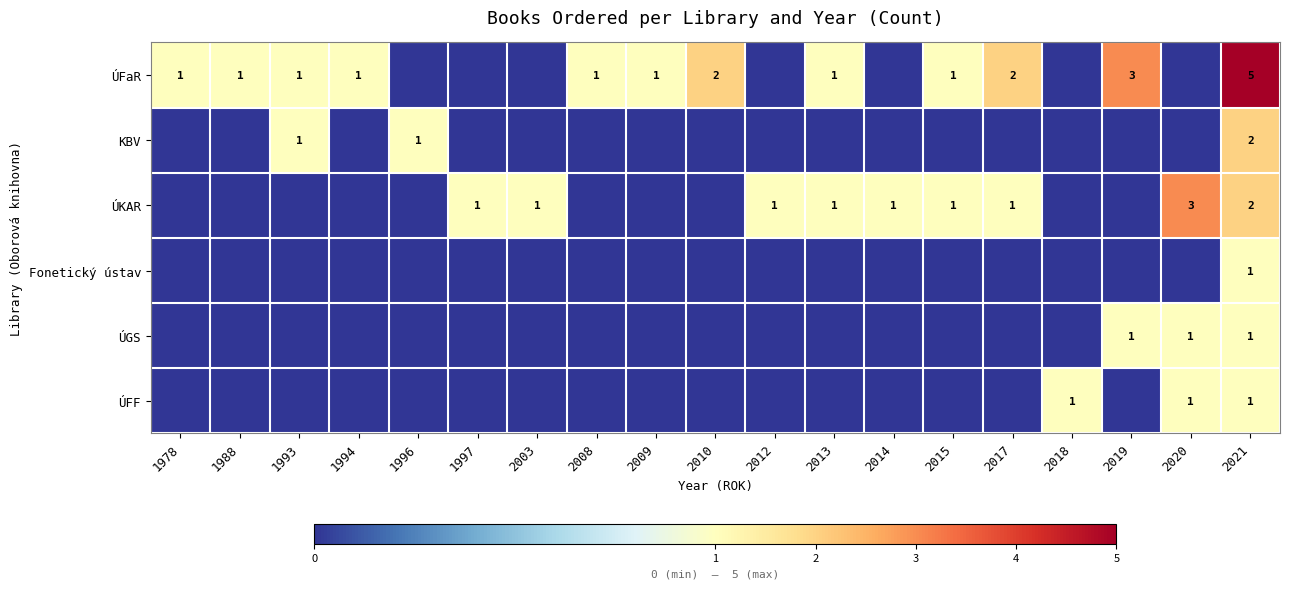

What is the difference between the maximum and minimum values in the KBV series?

2